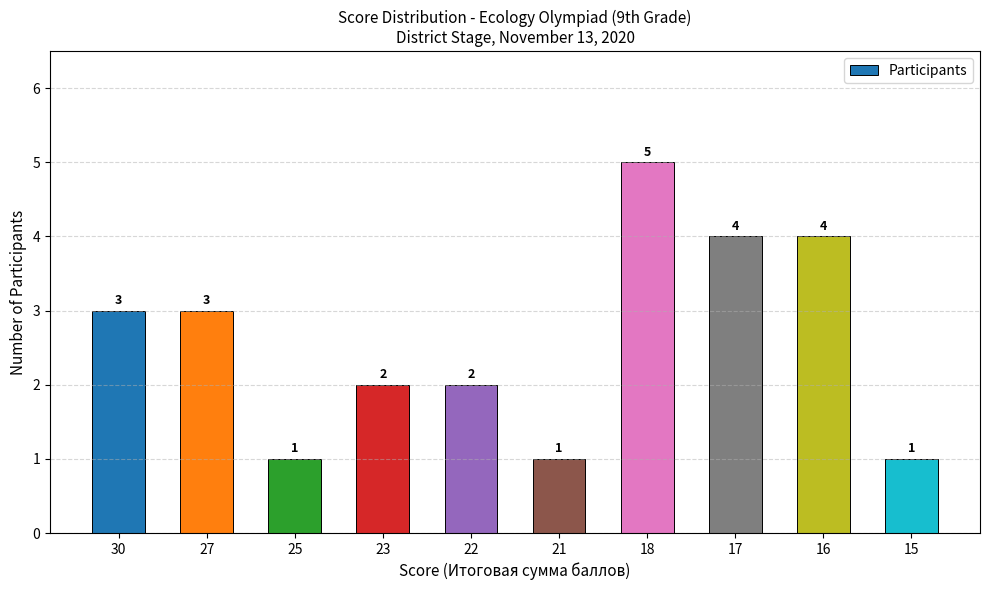

What is the greatest value displayed?

5